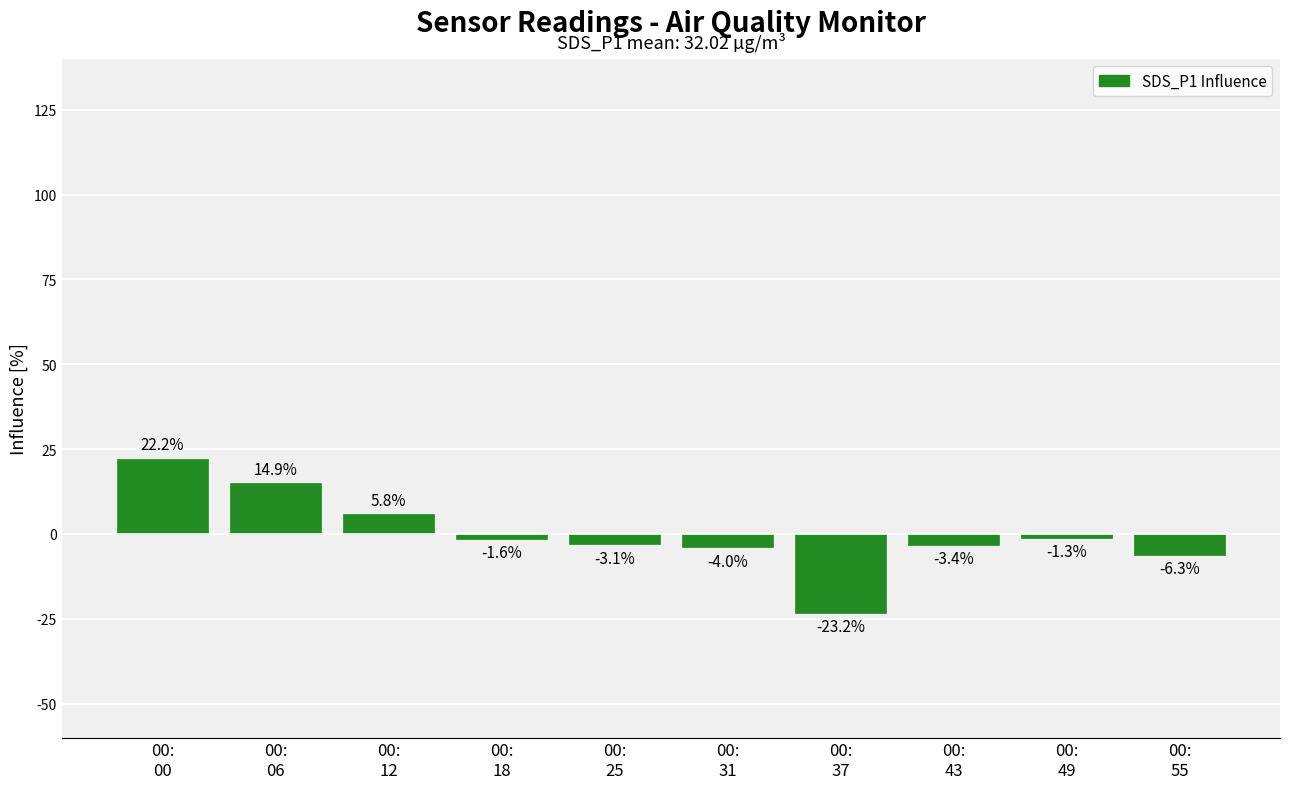

What is the value of the 5th bar from the left?

-3.1